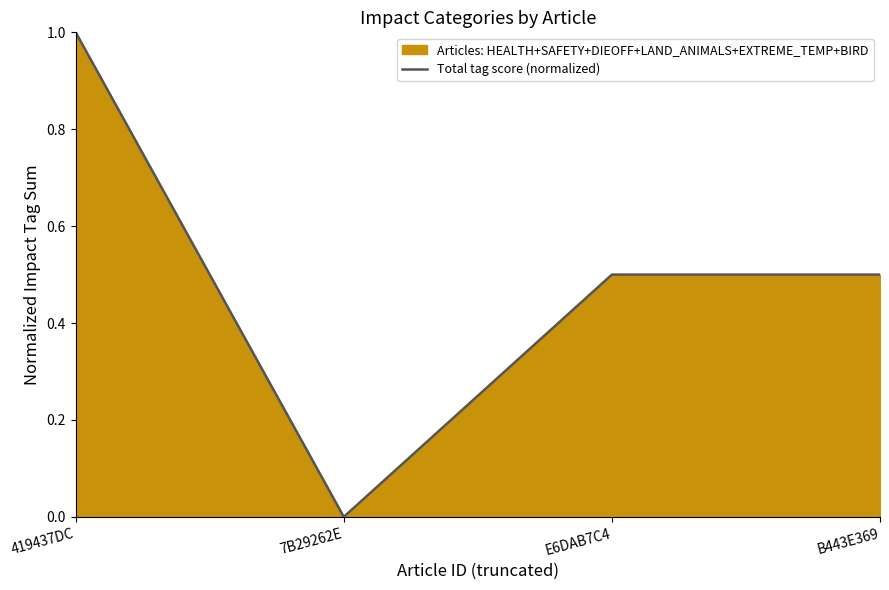

What is the label of the 3rd point from the right?

7B29262E